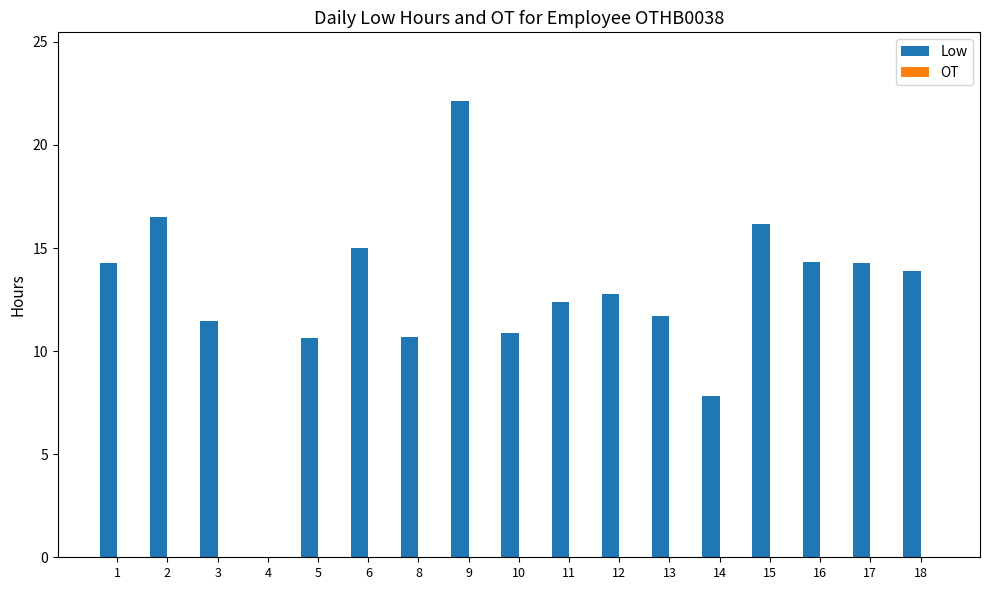

Which label corresponds to the largest value in the chart?

9